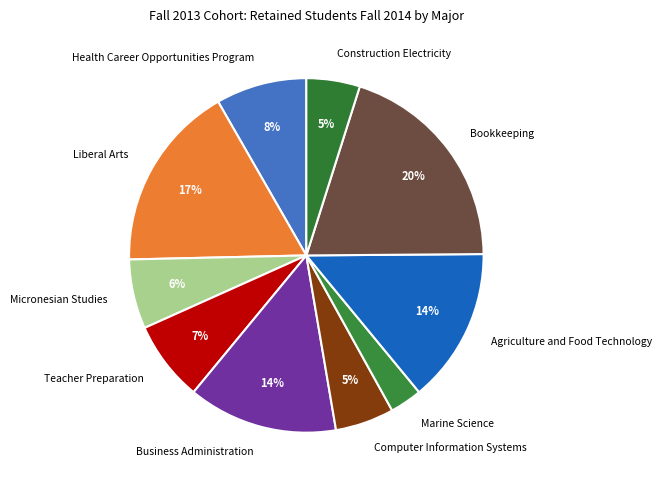

Combined, do Teacher Preparation and Construction Electricity account for over 50%?

No